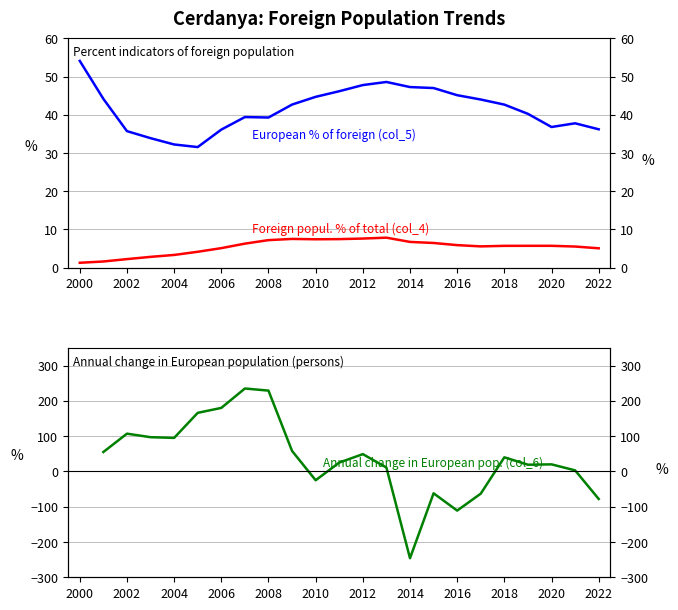

What is the highest value of the Foreign popul. % of total (col_4) series?

7.8